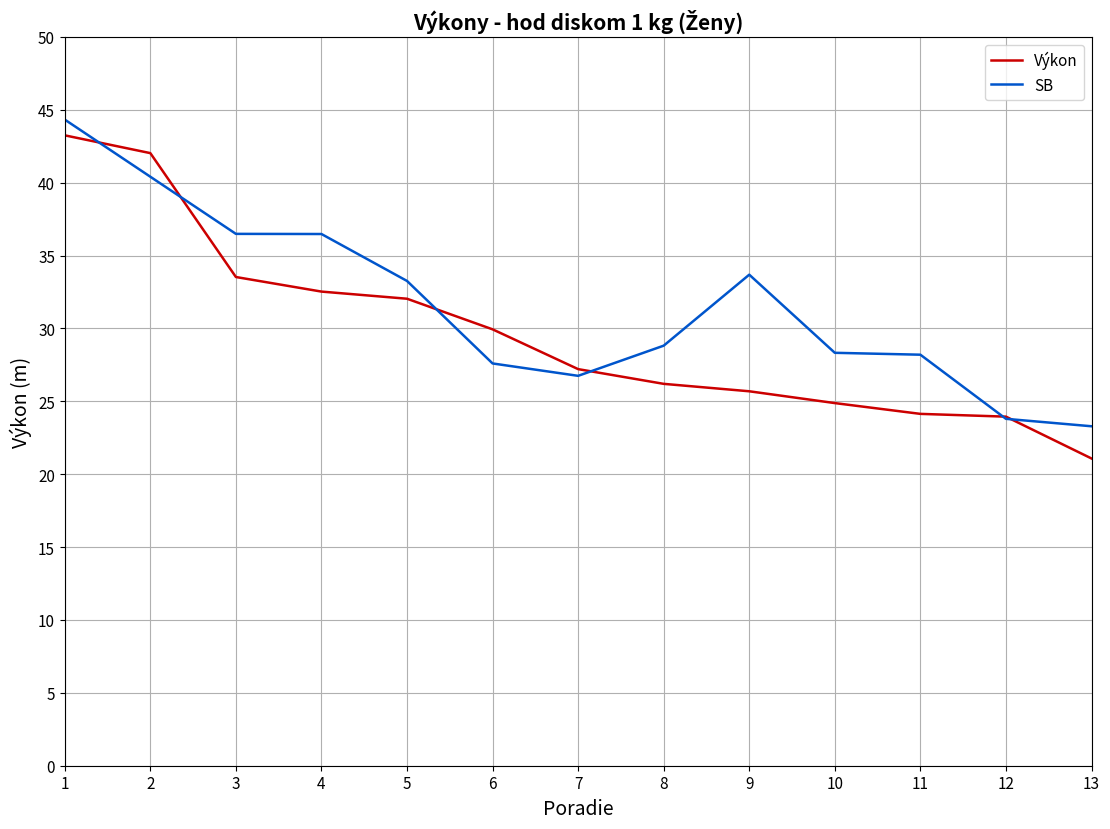

True or false: Výkon has a value of 21.1 at 13.

True